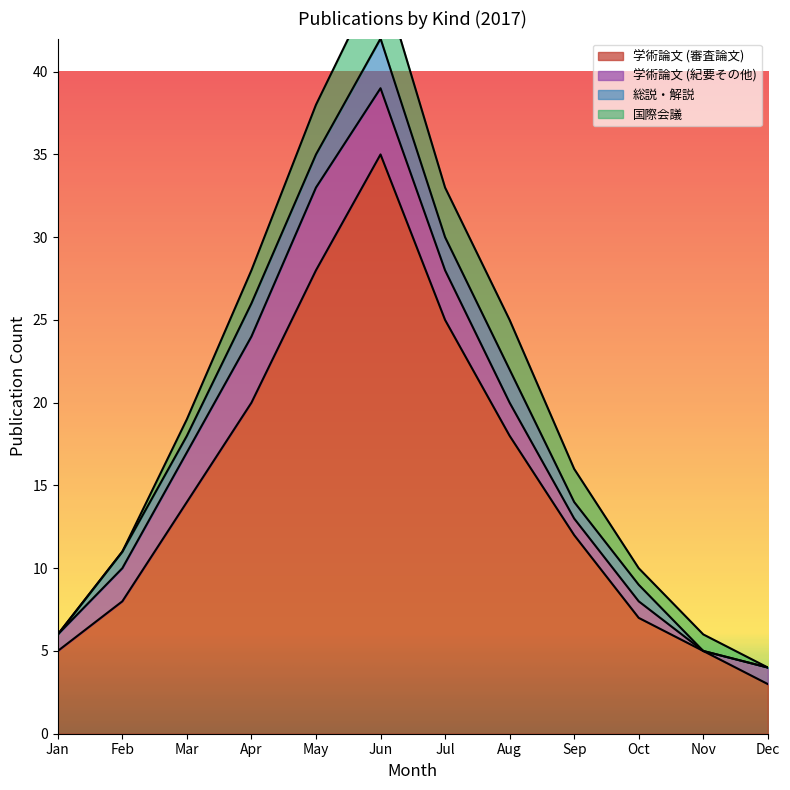

True or false: 学術論文 (審査論文) has a value of 10 at Oct.

False